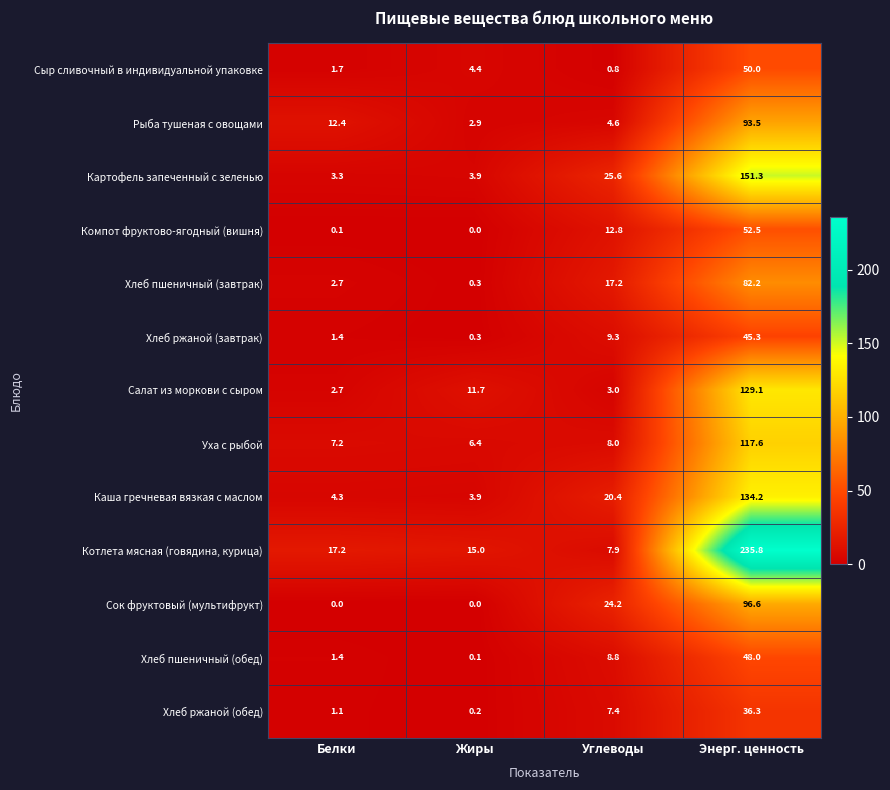

At which label is Салат из моркови с сыром closest to 65?

Жиры